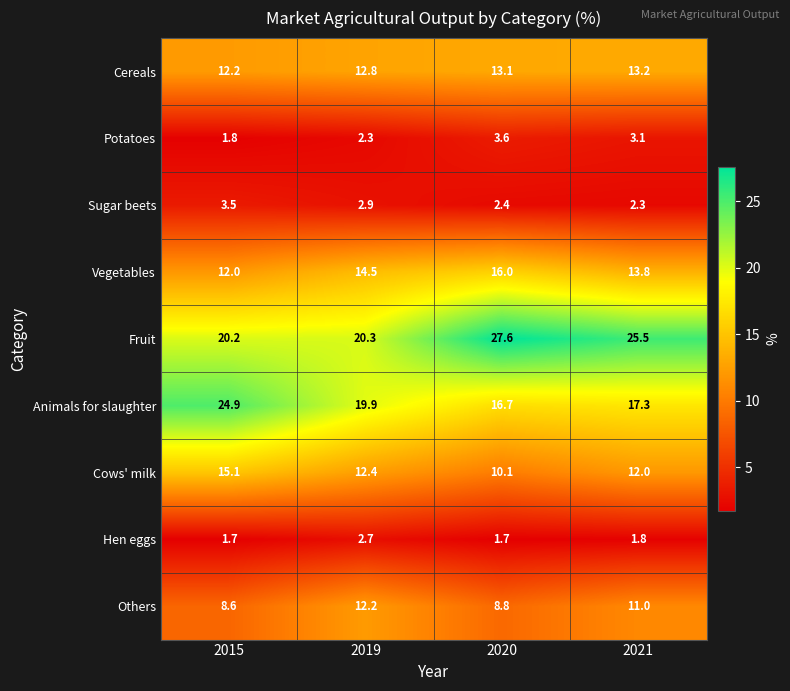

What is the difference between the maximum and second lowest values in the Sugar beets series?

1.1